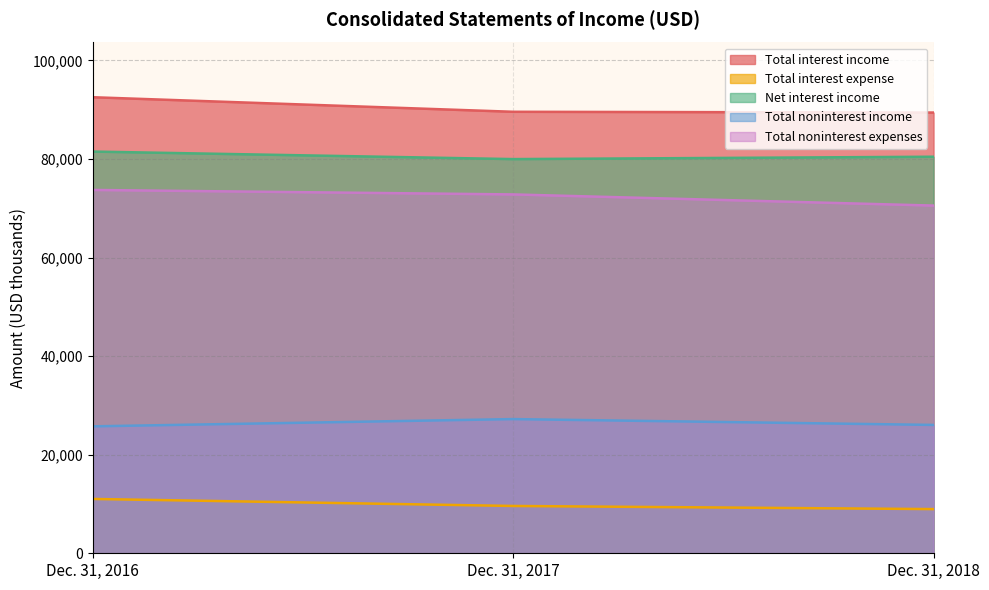

Where is Total interest income nearest to the value 90993?

Dec. 31, 2017